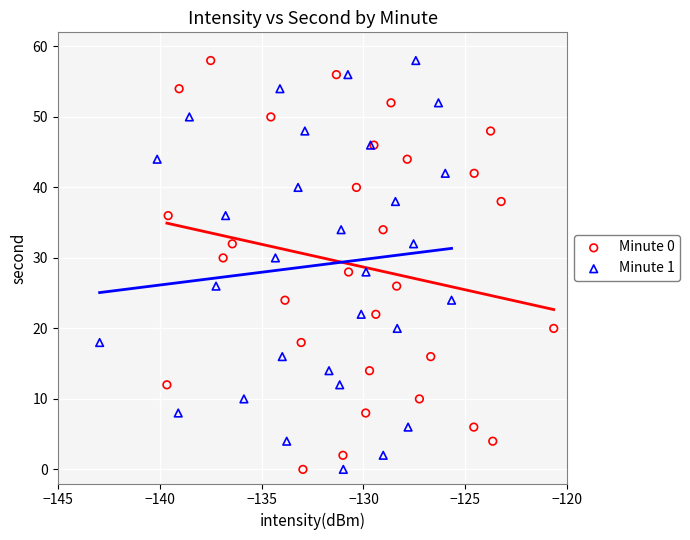

What are all the series names shown in the legend?

Minute 0, Minute 1